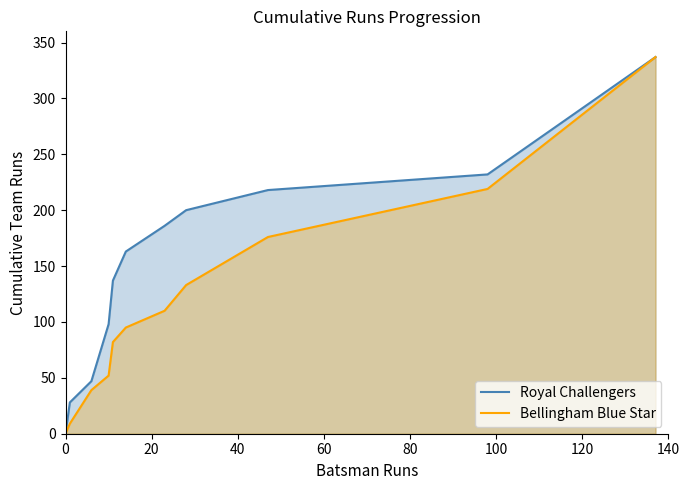

What are all the series names shown in the legend?

Royal Challengers, Bellingham Blue Star